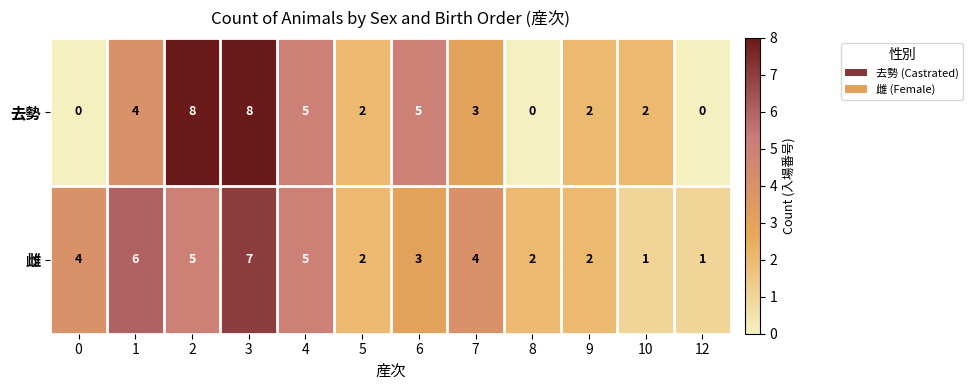

What is the approximate value of 去勢 at 2?

8